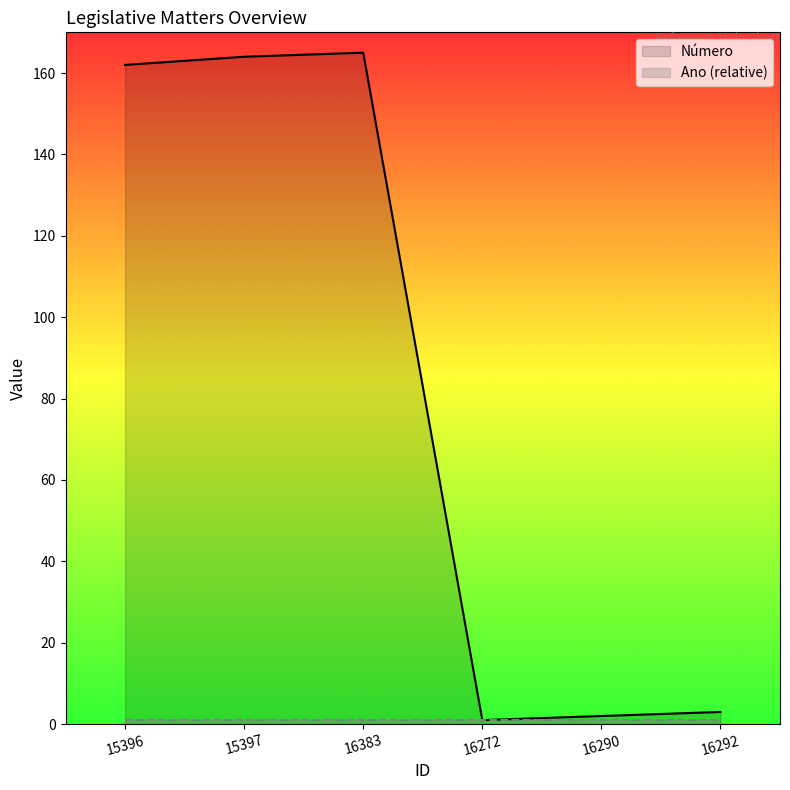

Reading left to right, transcribe all the data shown in this chart.

162	164	165	1	2	3